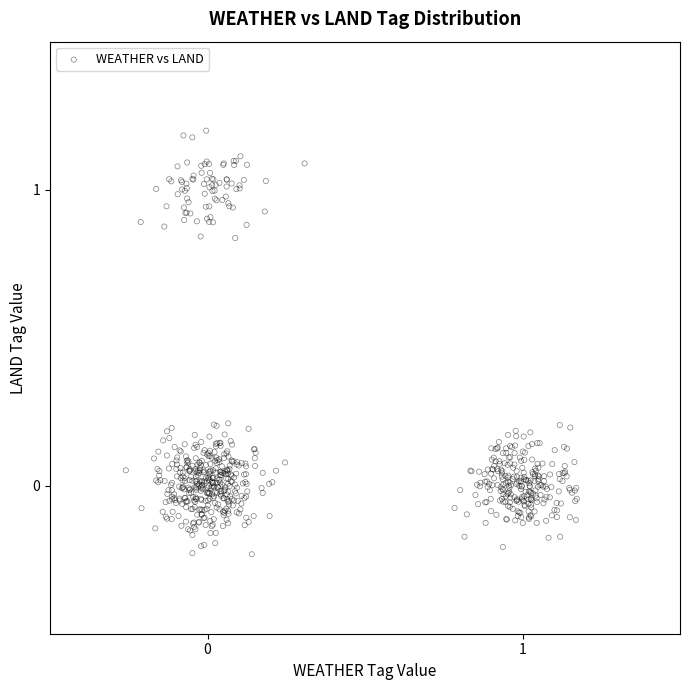

What is the range of Y values (max minus min)?

1.4